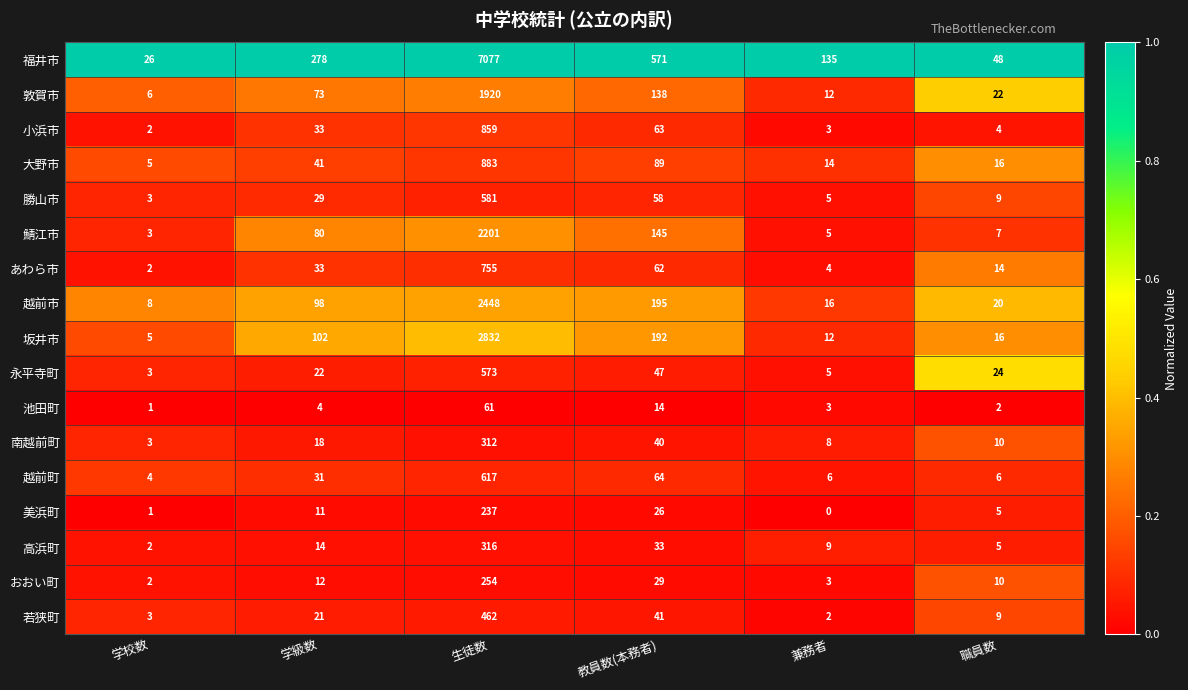

What is the difference between the highest and lowest values at 教員数(本務者)?

557